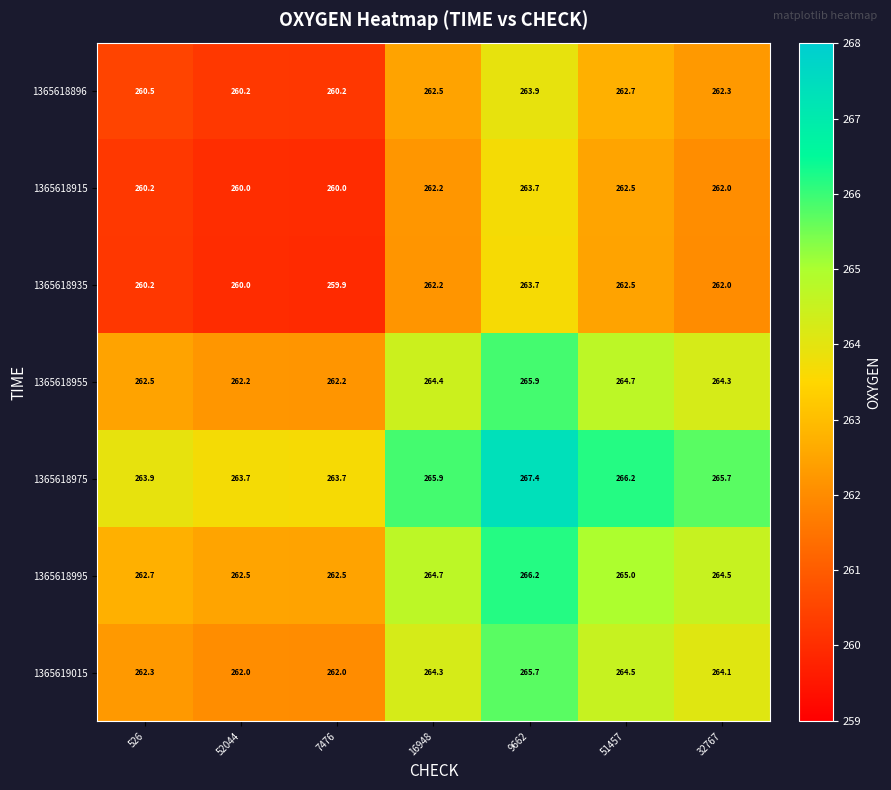

True or false: 1365618975 has a value of 144.3 at 51457.

False